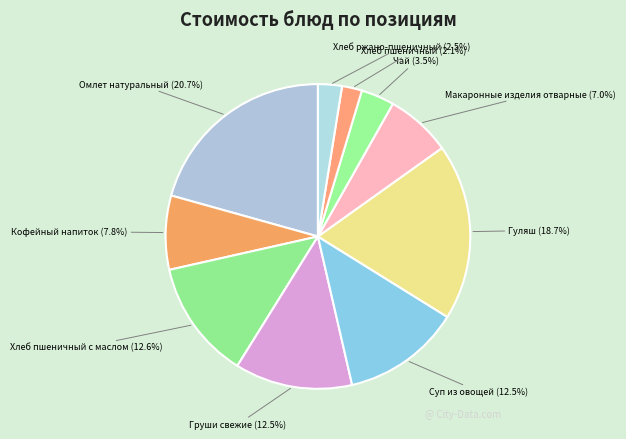

To the nearest percent, what is the average slice percentage?

10%